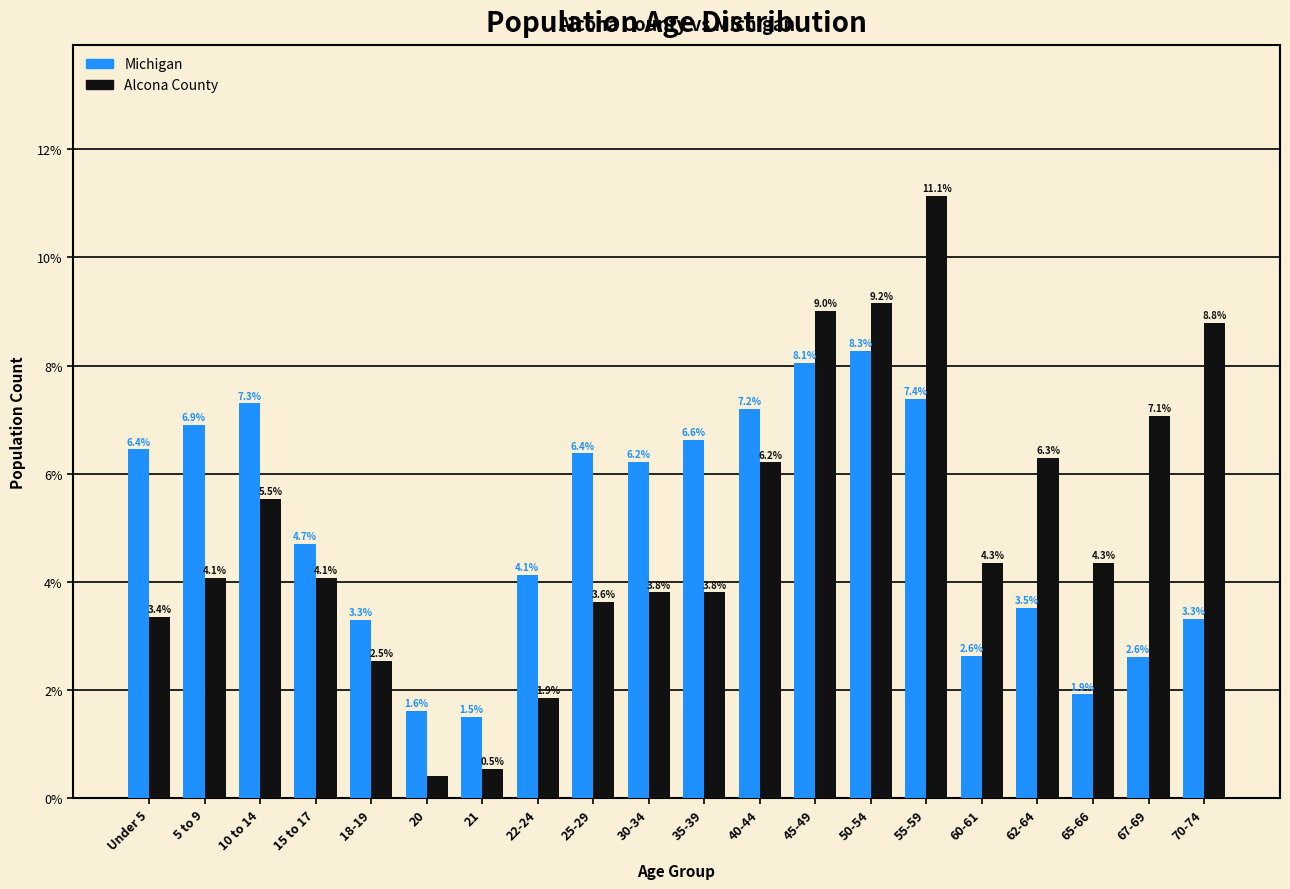

The value of Michigan at 5 to 9 is 11.7. True or false?

False